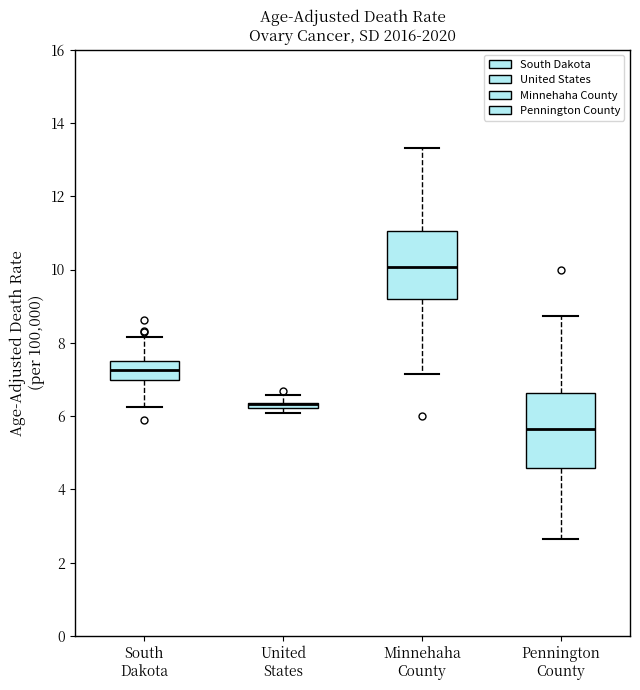

Where does the upper whisker of the box for Minnehaha County end on the y-axis? The values are not printed on the chart, so give them approximately, as read against the axis.

13.4